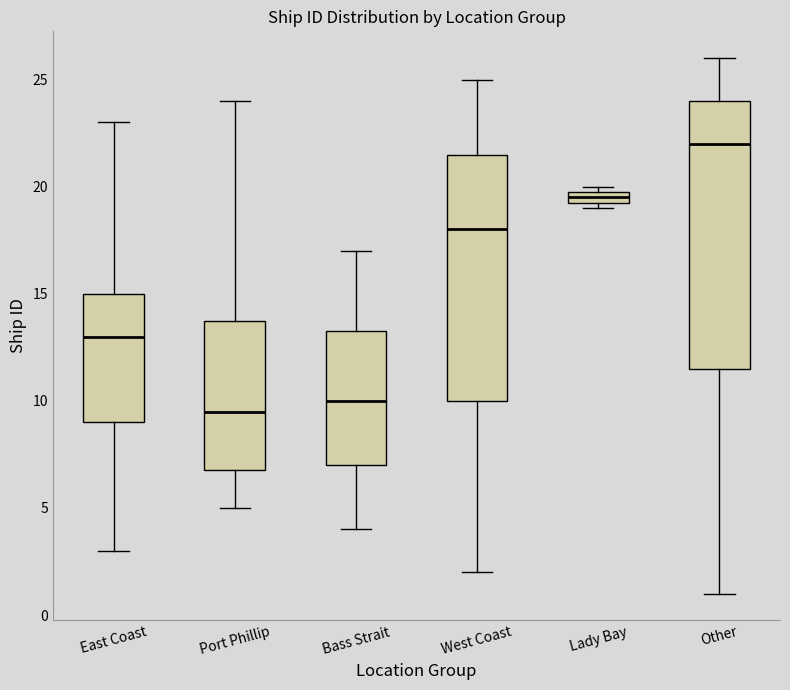

Where is the lower edge of the box for Lady Bay on the y-axis? The values are not printed on the chart, so give them approximately, as read against the axis.

19.5